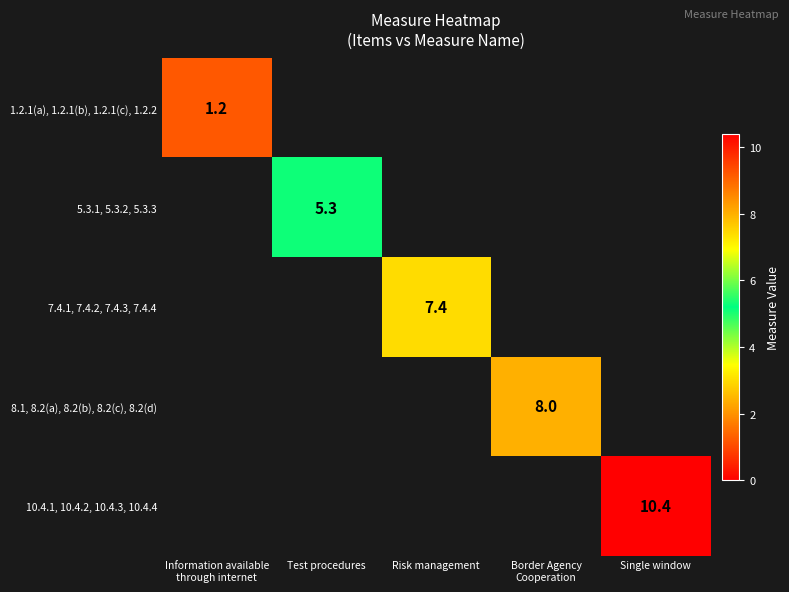

The value of 7.4.1, 7.4.2, 7.4.3, 7.4.4 at Risk management is 10.2. True or false?

False